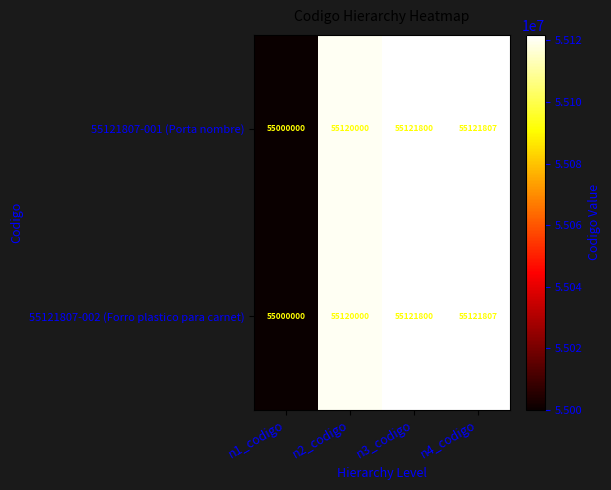

What is the difference between the maximum and second lowest values in the 55121807-001 (Porta nombre) series?

1807